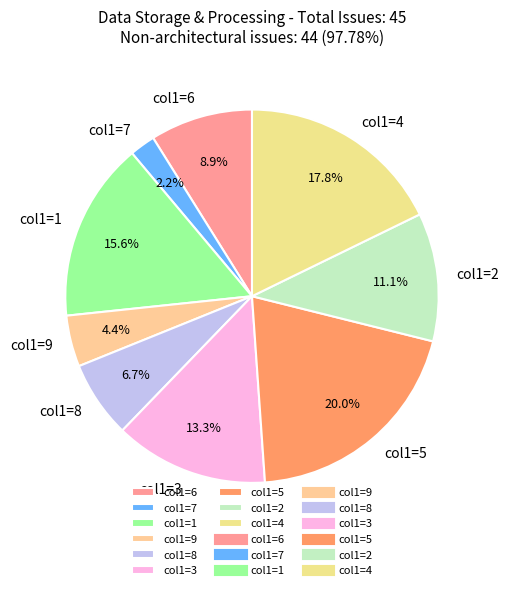

Approximately how many times larger is the value at col1=2 compared to col1=7?

5.0